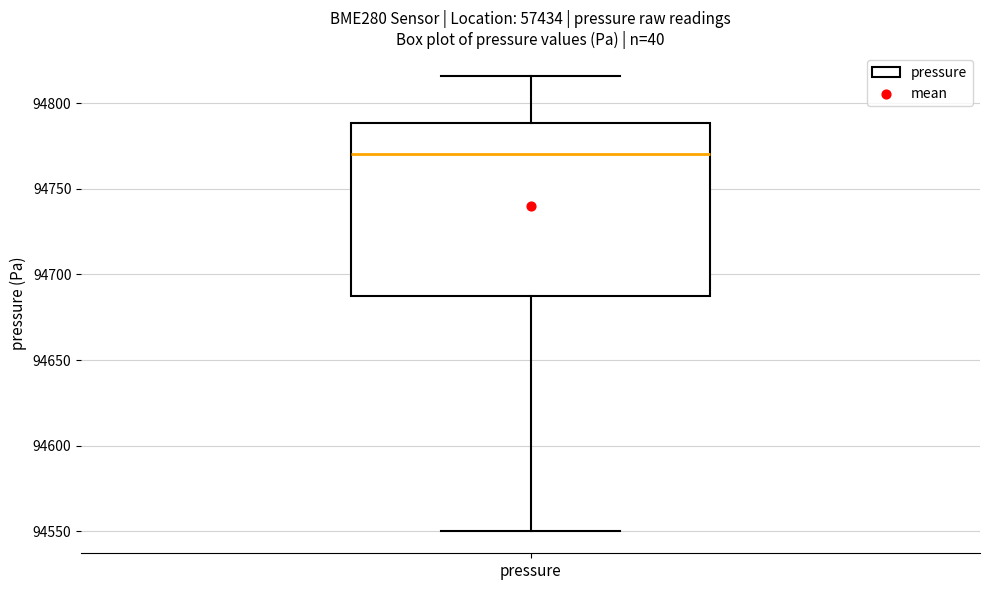

Transcribe this box plot: give where the median line is, the range the box spans, and where the two whiskers end, as read against the y-axis. The values are not printed on the chart, so give them approximately, as read against the axis.

median 94770, box 94690 to 94790, whiskers 94550 to 94815